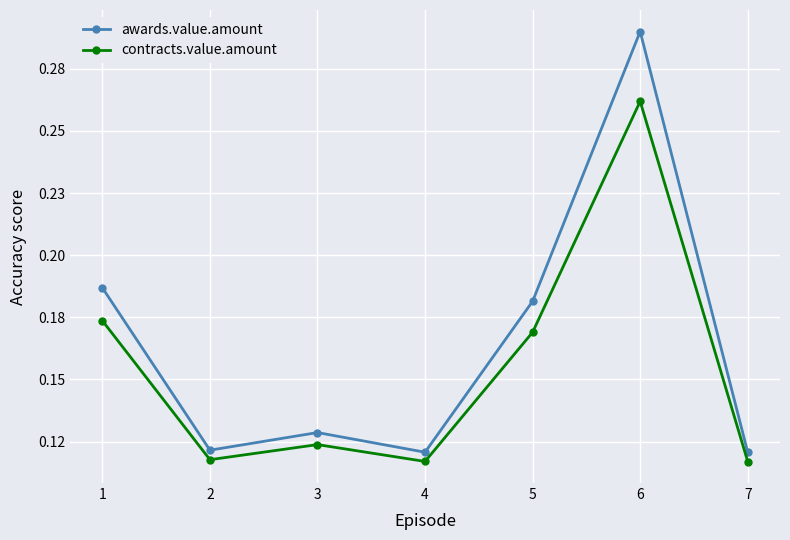

List the series in order of their overall mean, highest first.

awards.value.amount, contracts.value.amount